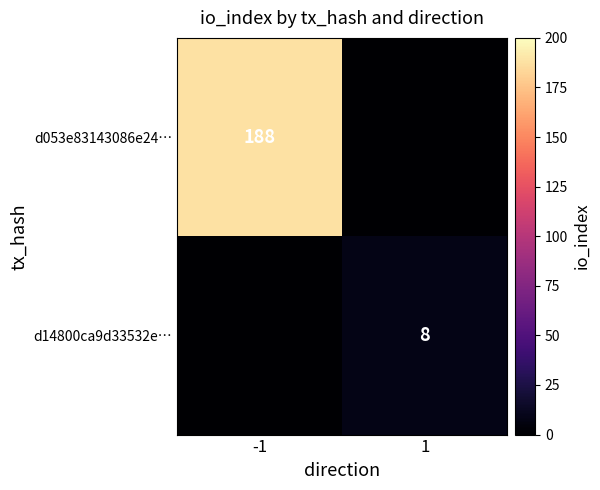

What is the maximum value shown in the chart?

188